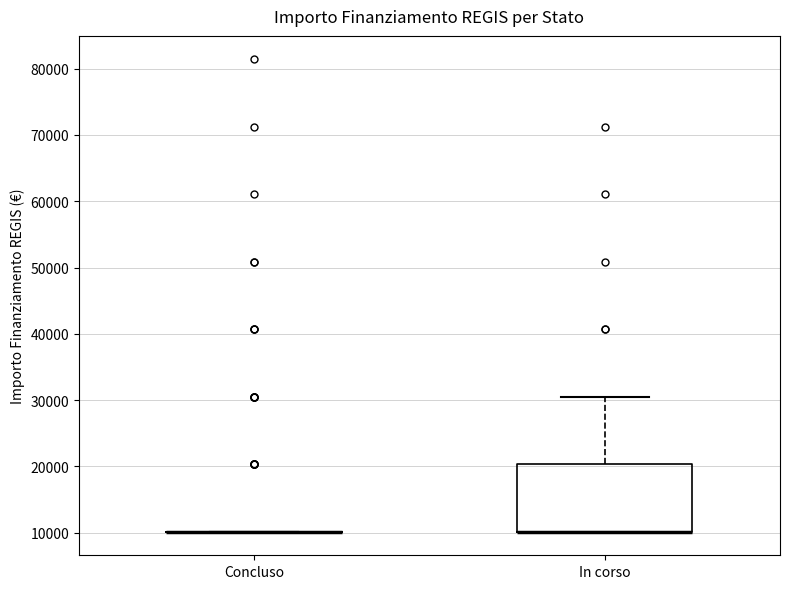

Comparing the boxes themselves (not the whiskers), which one is the tallest?

In corso